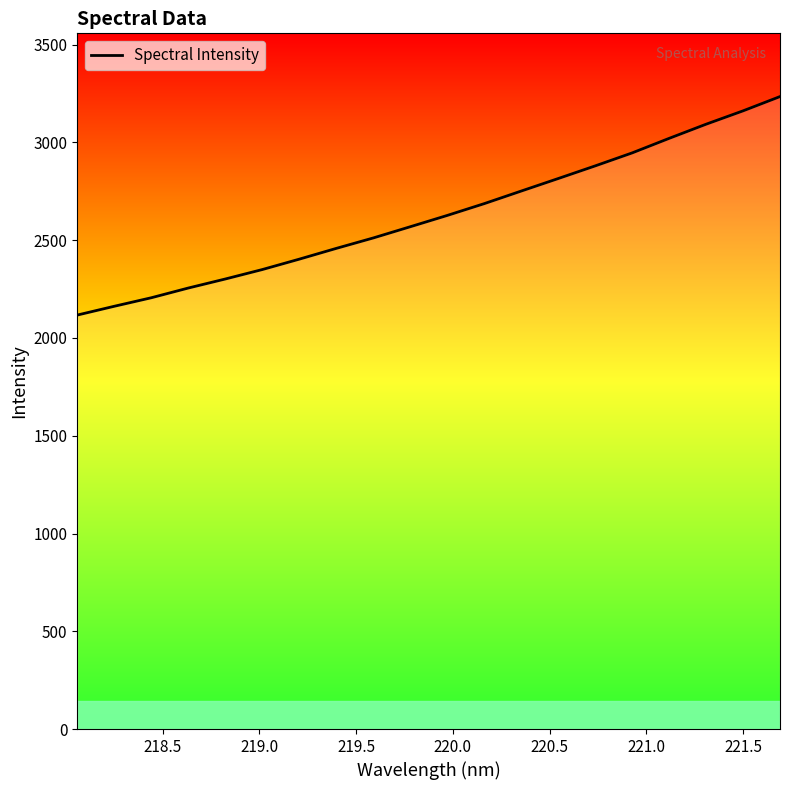

What is the difference between the maximum and minimum values?

1117.5